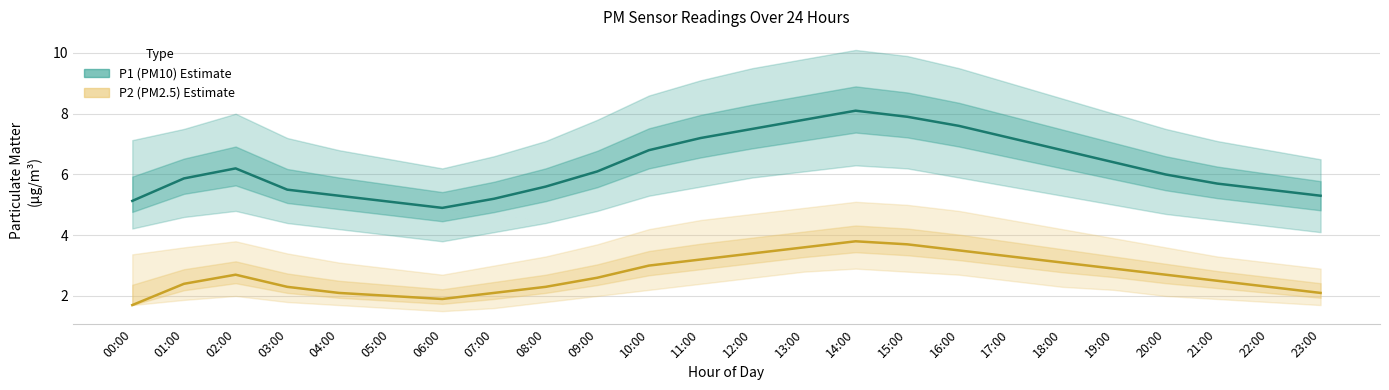

What is the total value across all series at 01:00?

8.3